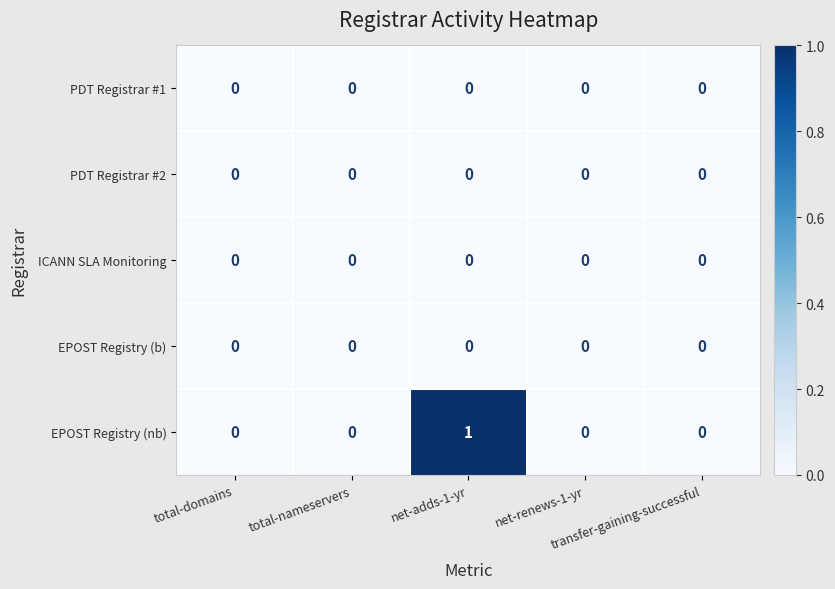

Which series has the largest total across all categories?

EPOST Registry (nb)